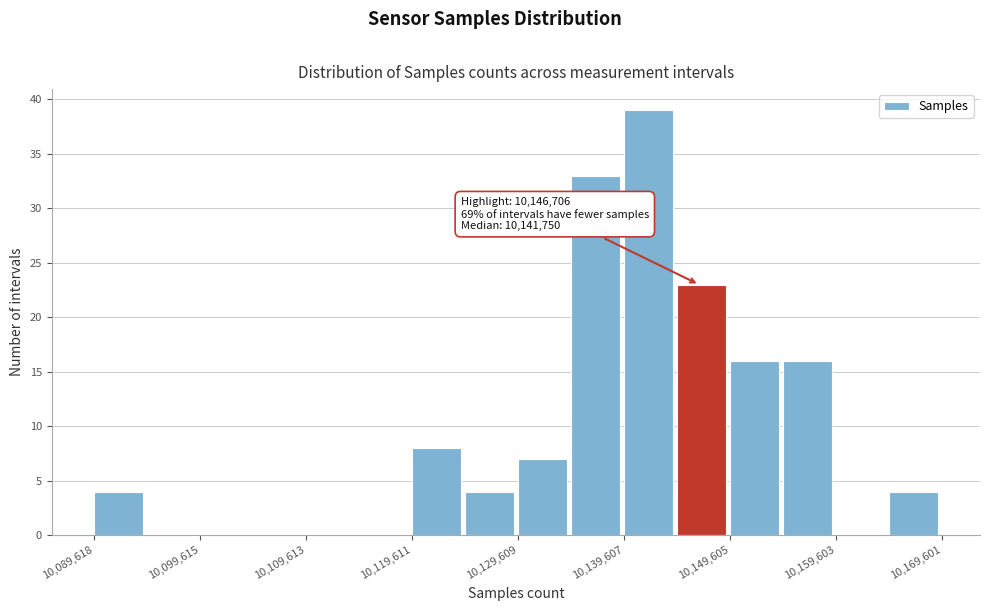

Which range on the x-axis has the tallest bar?

10140000 to 10145000